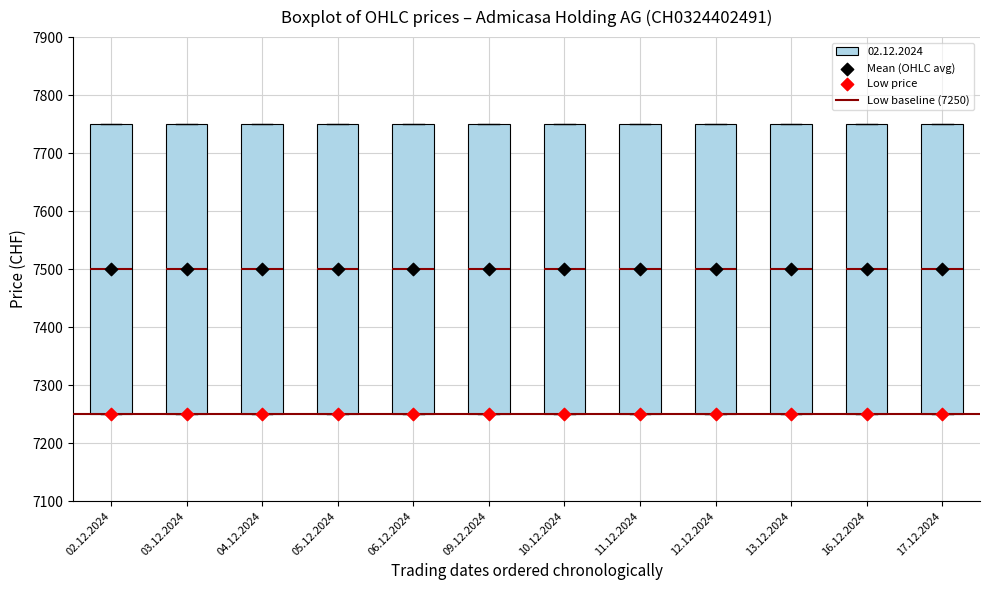

Reading left to right, read every box against the y-axis: the position of its median line, the range the box covers, and the ends of its whiskers. The values are not printed on the chart, so give them approximately, as read against the axis.

02.12.2024: median 7500, box 7250 to 7750, whiskers 7250 to 7750
03.12.2024: median 7500, box 7250 to 7750, whiskers 7250 to 7750
04.12.2024: median 7500, box 7250 to 7750, whiskers 7250 to 7750
05.12.2024: median 7500, box 7250 to 7750, whiskers 7250 to 7750
06.12.2024: median 7500, box 7250 to 7750, whiskers 7250 to 7750
09.12.2024: median 7500, box 7250 to 7750, whiskers 7250 to 7750
10.12.2024: median 7500, box 7250 to 7750, whiskers 7250 to 7750
11.12.2024: median 7500, box 7250 to 7750, whiskers 7250 to 7750
12.12.2024: median 7500, box 7250 to 7750, whiskers 7250 to 7750
13.12.2024: median 7500, box 7250 to 7750, whiskers 7250 to 7750
16.12.2024: median 7500, box 7250 to 7750, whiskers 7250 to 7750
17.12.2024: median 7500, box 7250 to 7750, whiskers 7250 to 7750